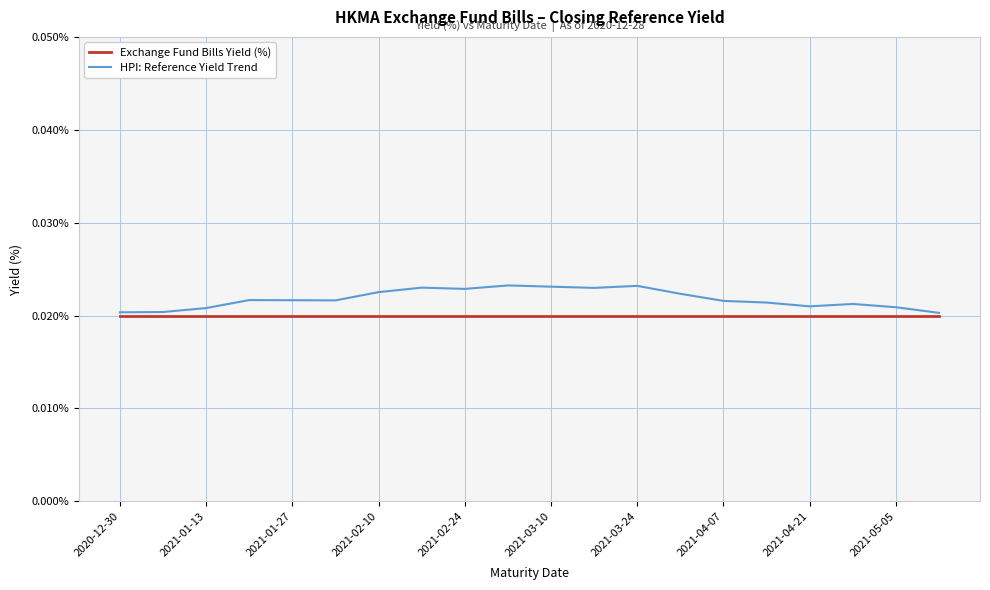

True or false: HPI: Reference Yield Trend has more than 1 points higher than both neighbors.

True